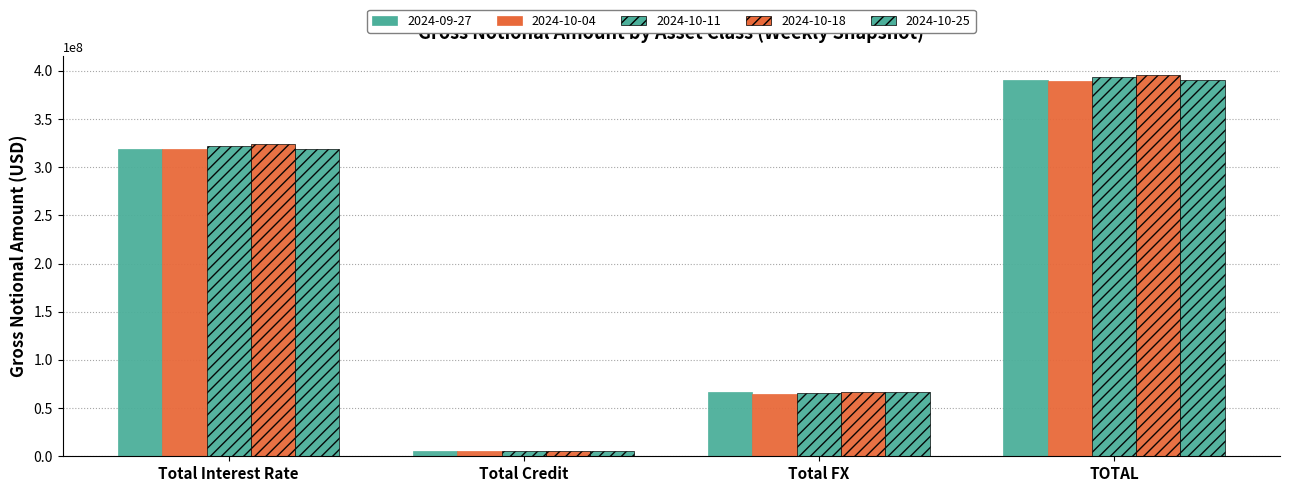

At how many categories does at least one series exceed 340532614?

1